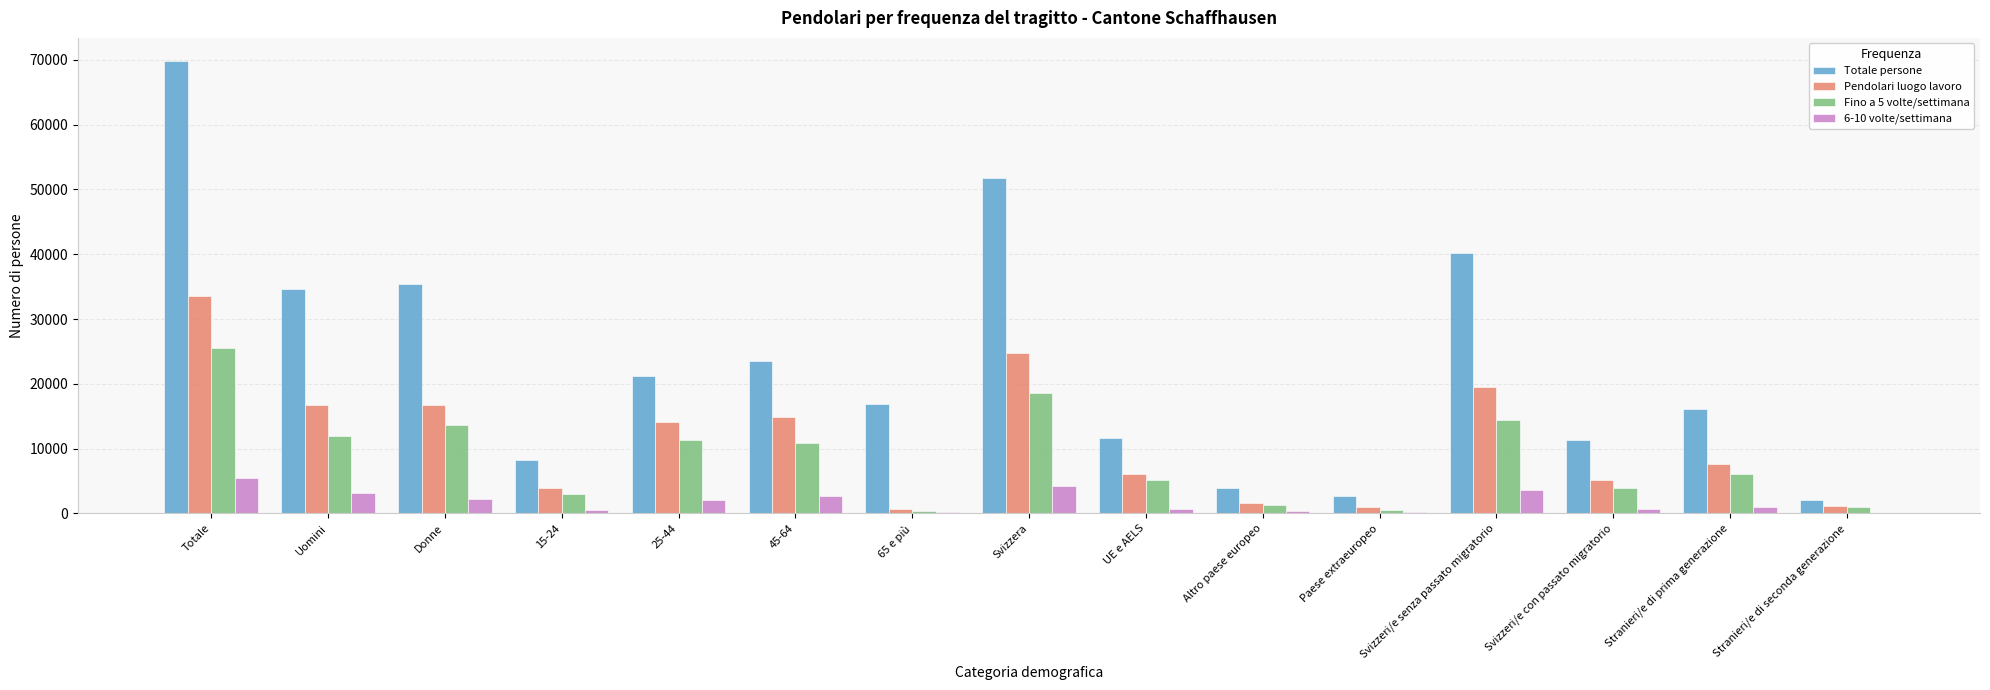

Is it true that Pendolari luogo lavoro equals 14816.7 at 45-64?

True